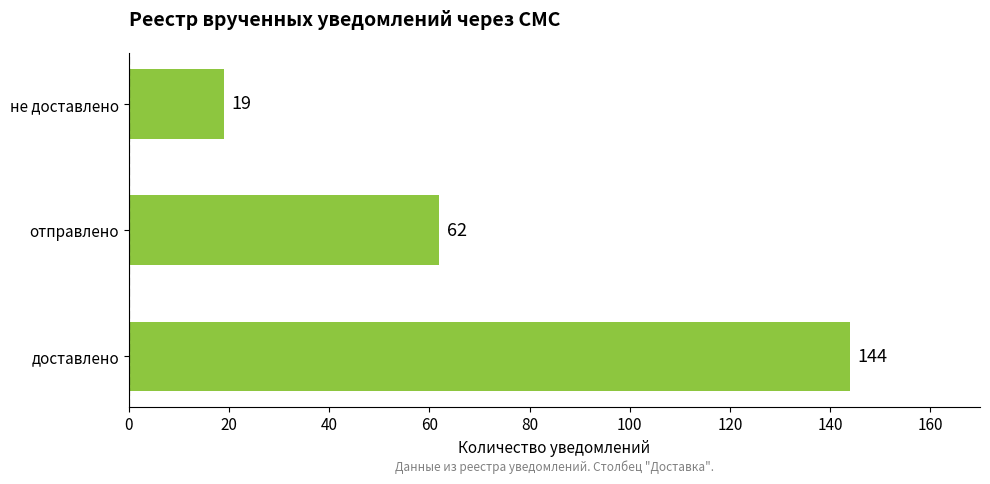

Which category has the lowest value across all series?

не доставлено